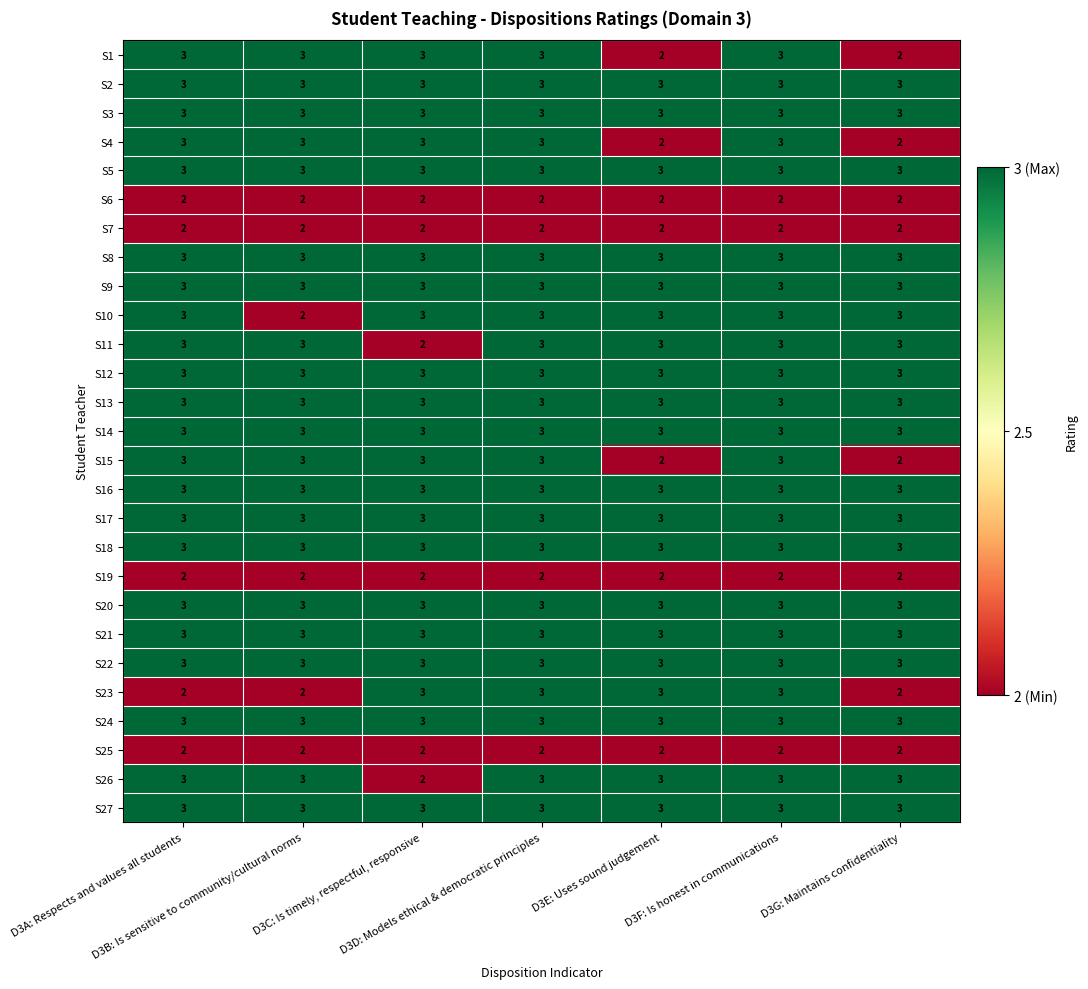

Count the S11 values in the range 3 to 4.

6